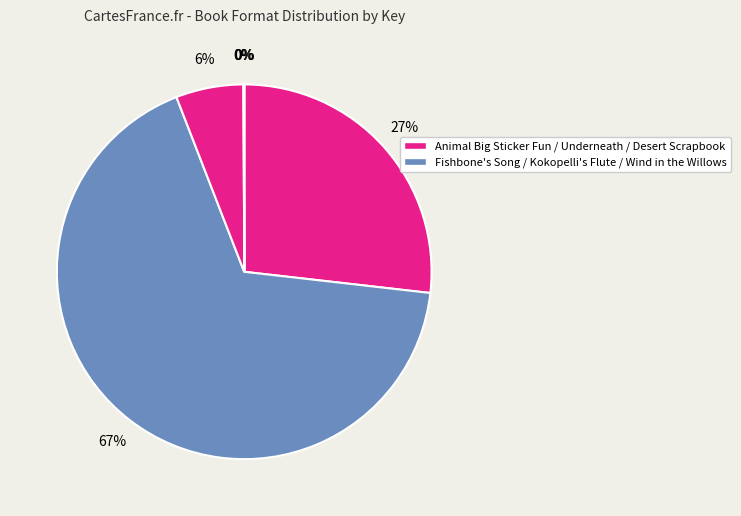

How many segments does this pie chart have?

6